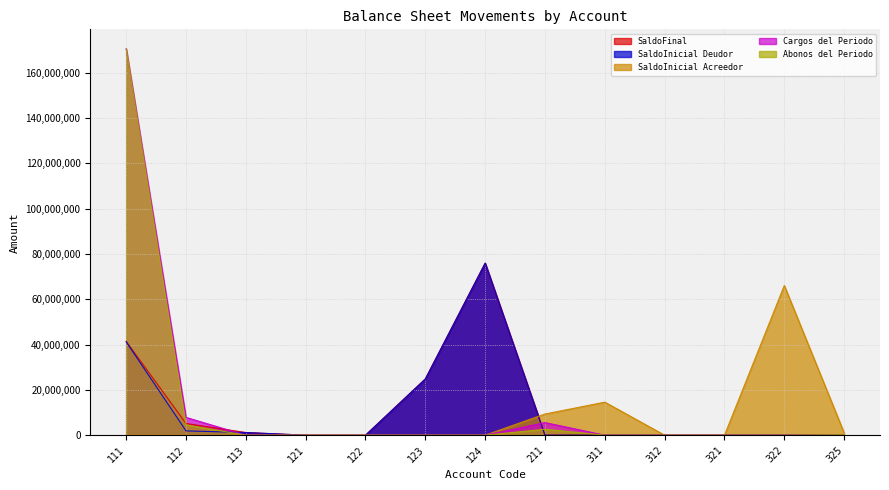

Where is Abonos del Periodo nearest to the value 85245246?

112